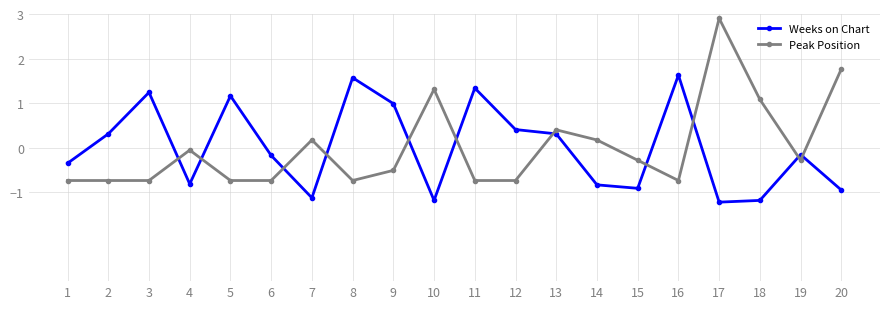

What is the value of the Peak Position point at the 12th from the left?

-0.7